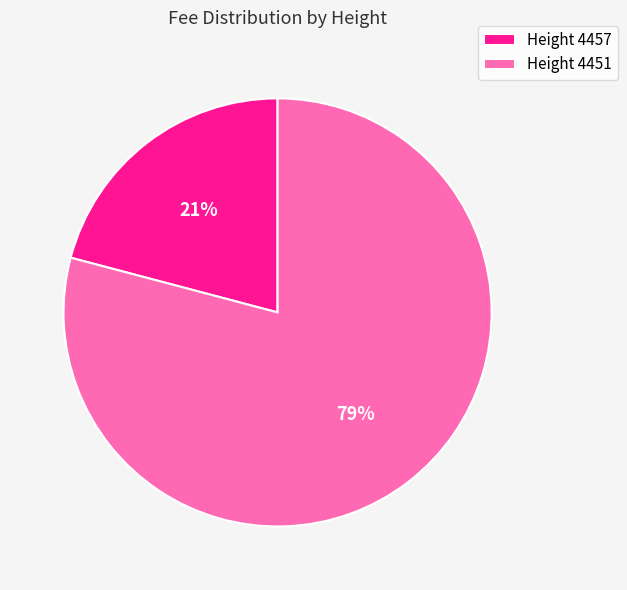

What percentage is the Height 4451 slice, to the nearest percent?

79%